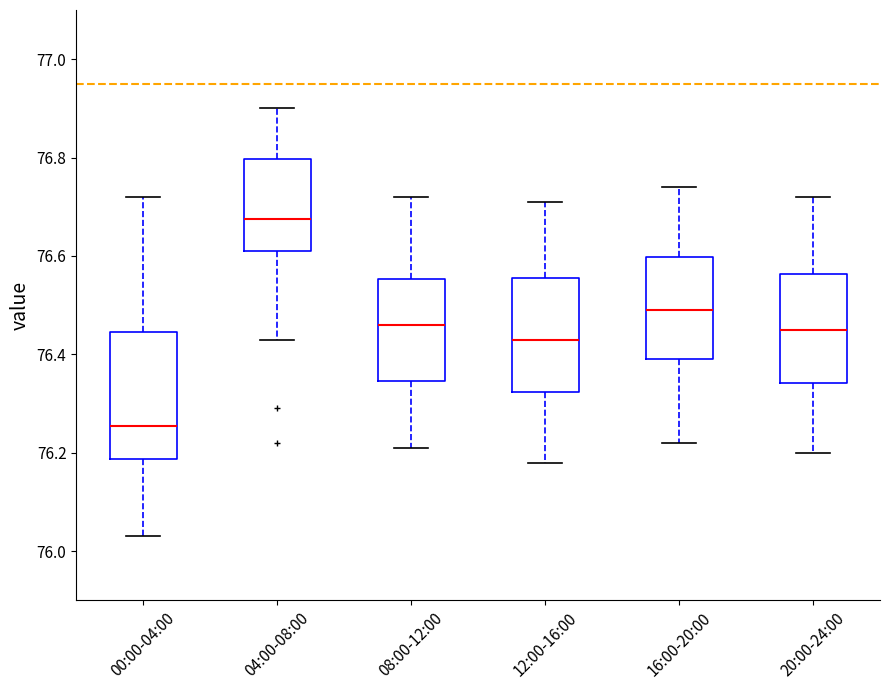

Which box's median line is the lowest?

00:00-04:00